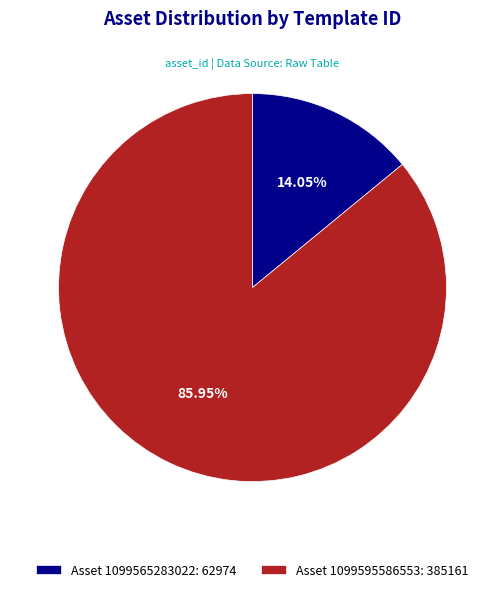

Which slice represents more than half of the pie?

Asset 1099595586553: 385161